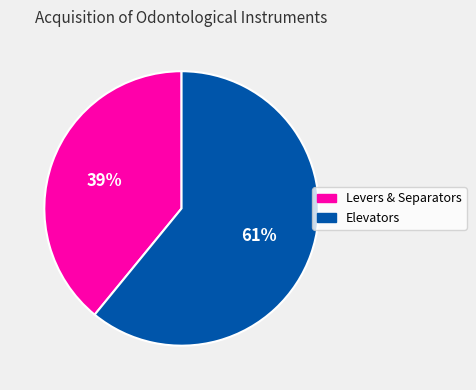

How many slices are in this pie chart?

2